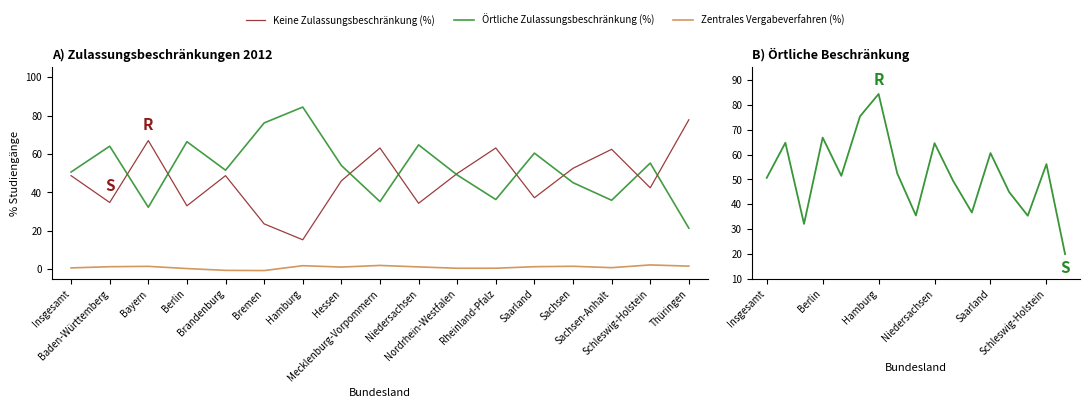

What is the maximum value for Keine Zulassungsbeschränkung (%)?

77.8